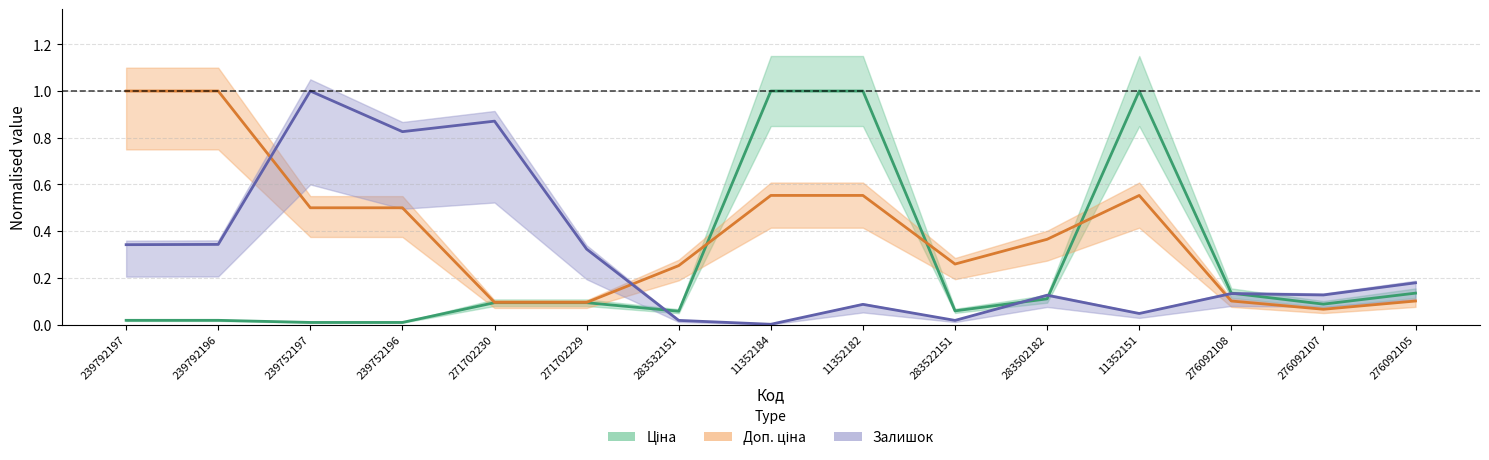

What is the maximum value shown in the chart?

1.0